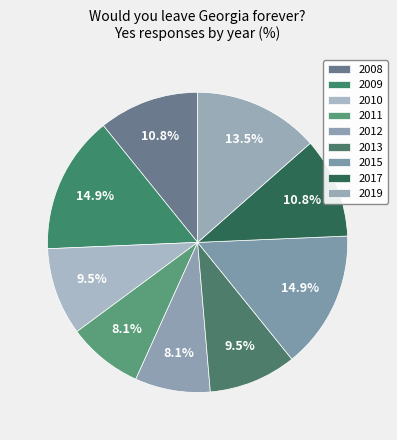

To the nearest percent, what is the difference between the largest and smallest slice percentages?

7%